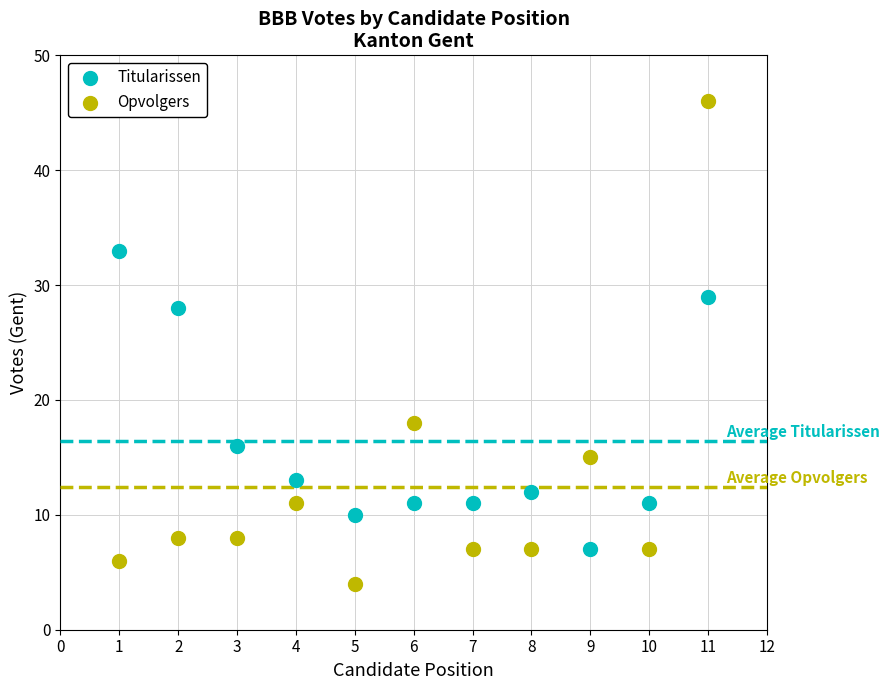

In the Titularissen series, what Y value is closest to 20?

16